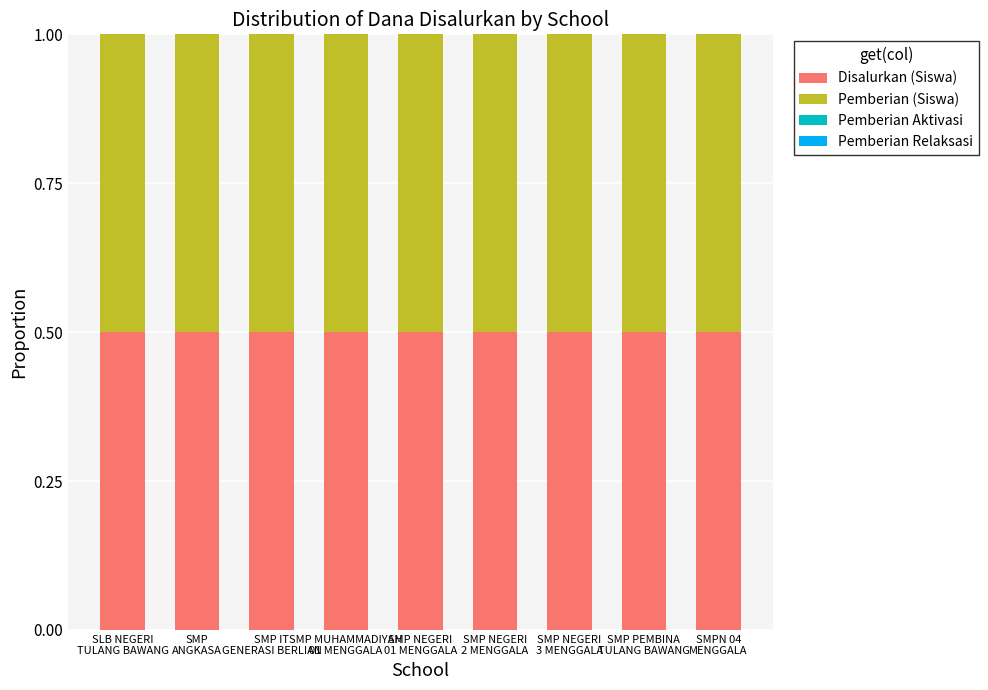

Rank the categories by Pemberian Relaksasi value from lowest to highest.

SLB NEGERI
TULANG BAWANG, SMP
ANGKASA, SMP IT
GENERASI BERLIAN, SMP MUHAMMADIYAH
01 MENGGALA, SMP NEGERI
01 MENGGALA, SMP NEGERI
2 MENGGALA, SMP NEGERI
3 MENGGALA, SMP PEMBINA
TULANG BAWANG, SMPN 04
MENGGALA